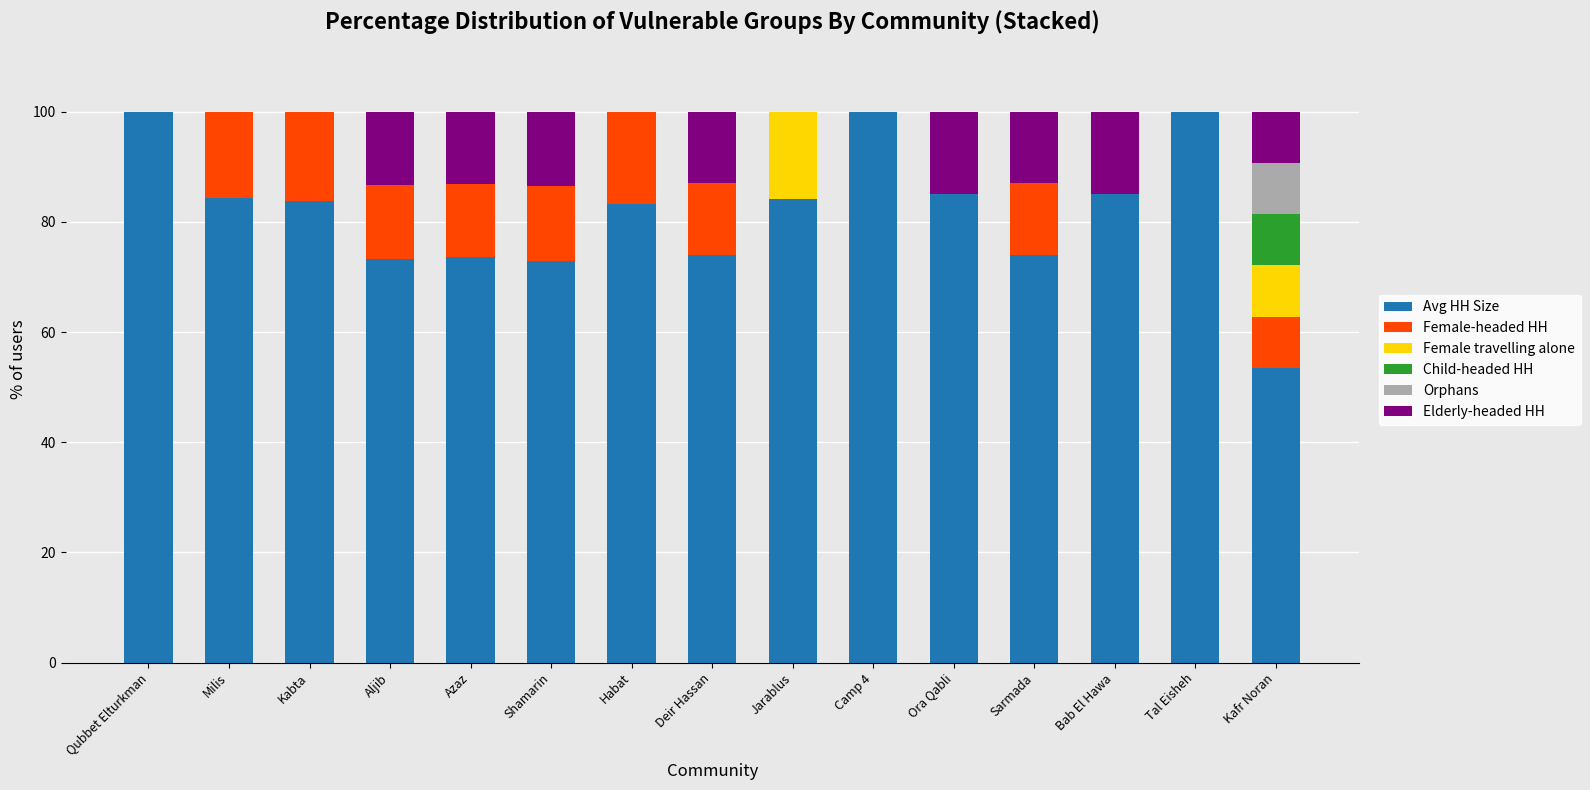

True or false: Avg HH Size has a value of 24.4 at Ora Qabli.

False